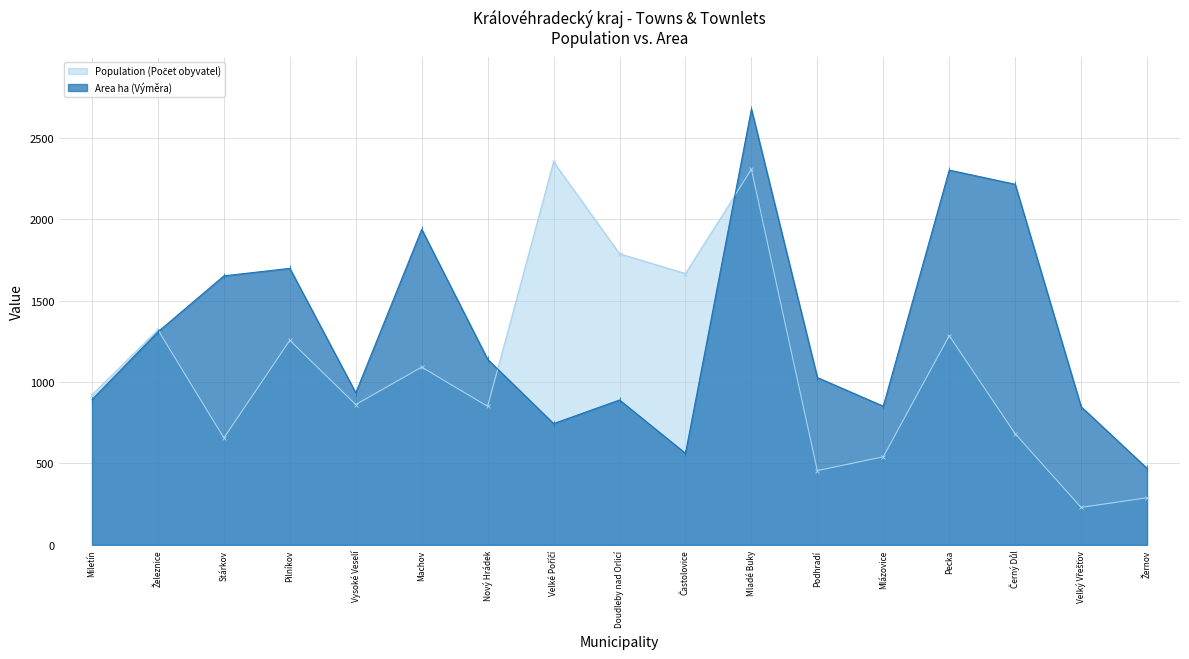

Where is the first local minimum for Area ha (Výměra)?

Vysoké Veselí